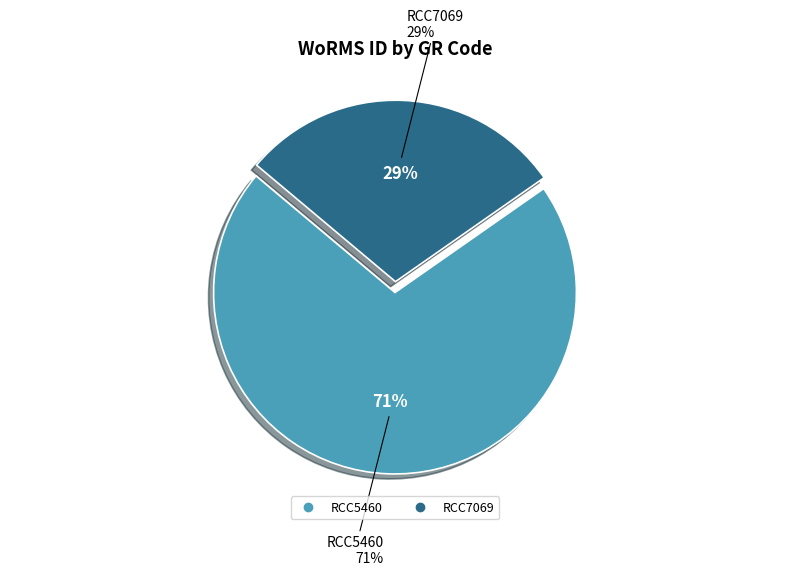

Is there a majority slice in this chart?

Yes